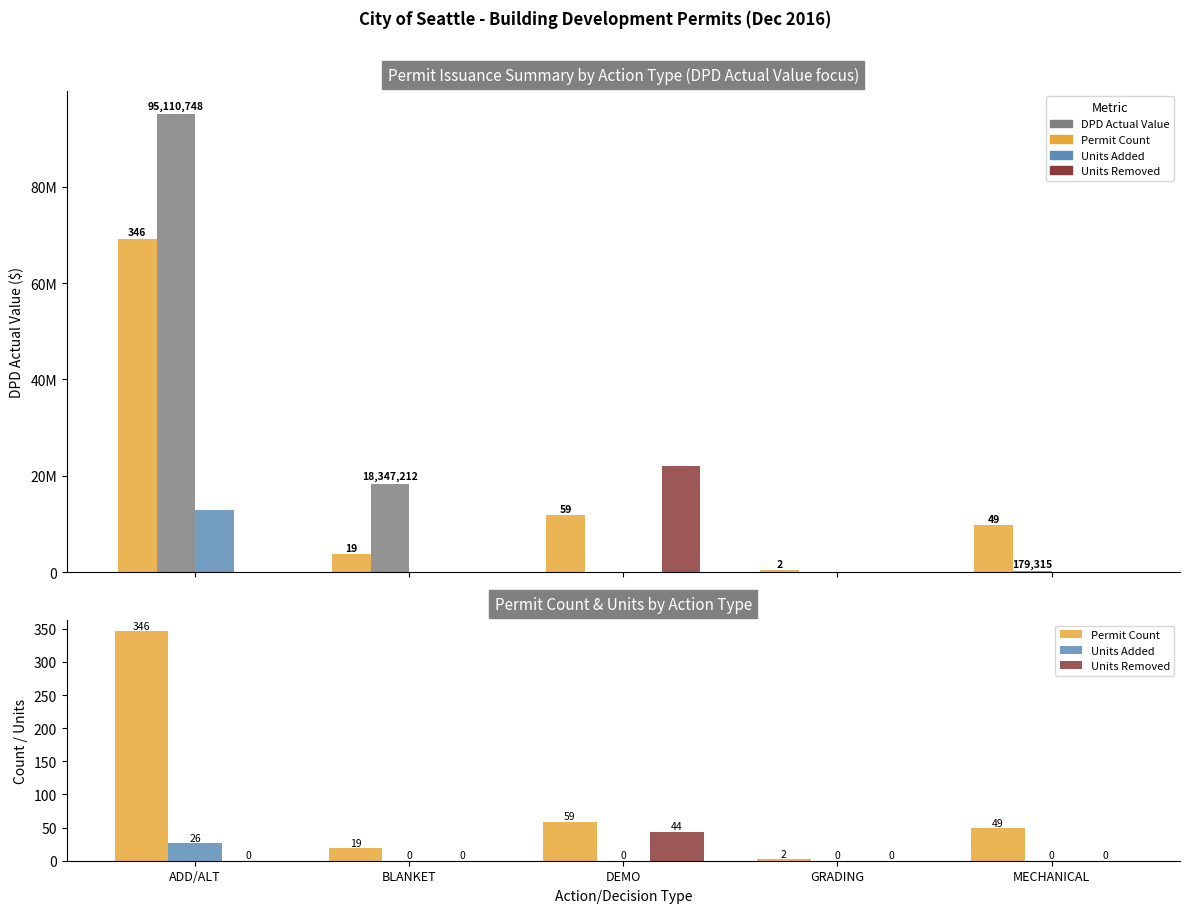

What are all the series names shown in the legend?

Permit Count, DPD Actual Value, Units Added, Units Removed